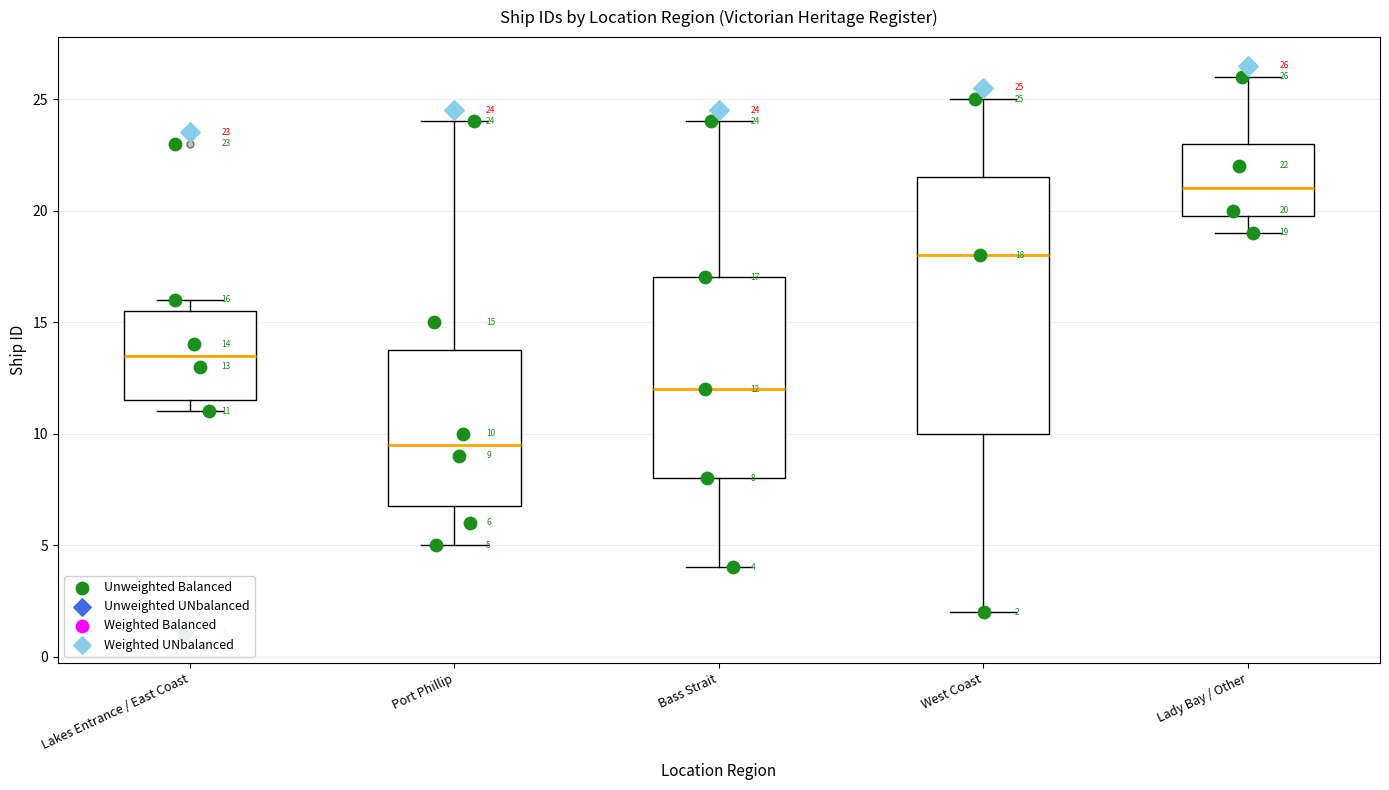

Comparing the boxes themselves (not the whiskers), which one is the tallest?

West Coast